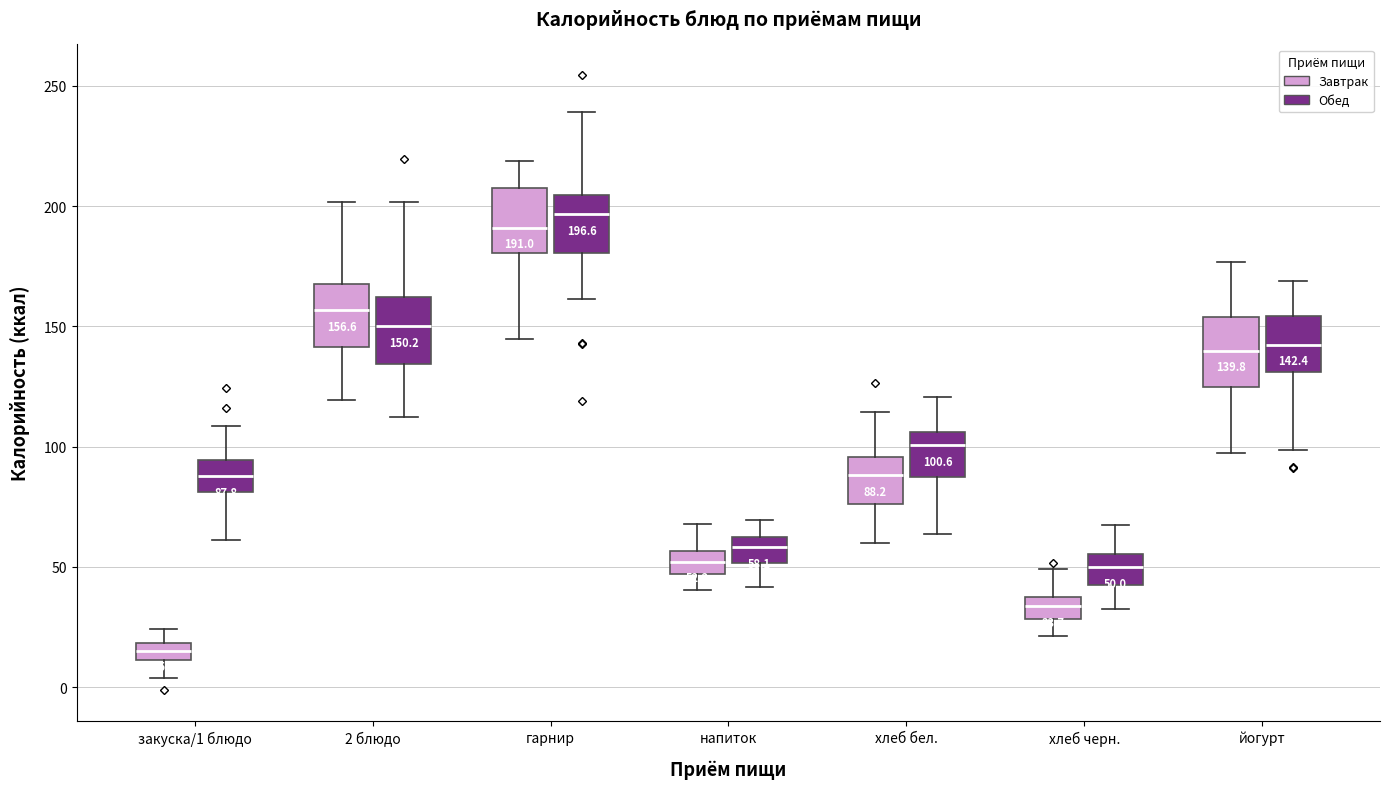

Which box has the highest median line?

гарнир (Обед)